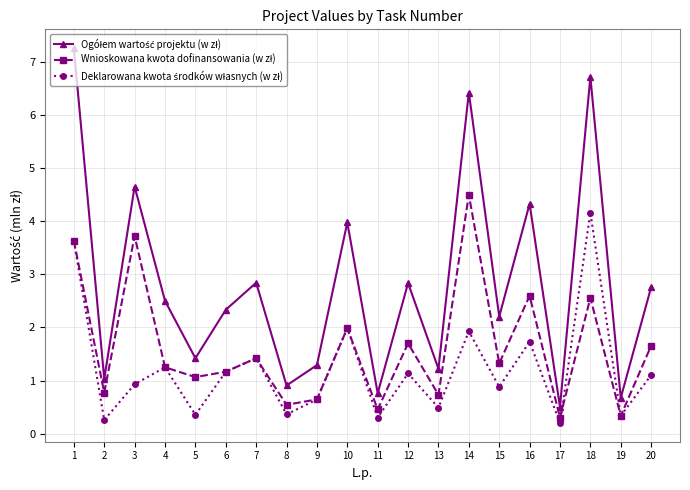

Count the number of categories in the chart.

20